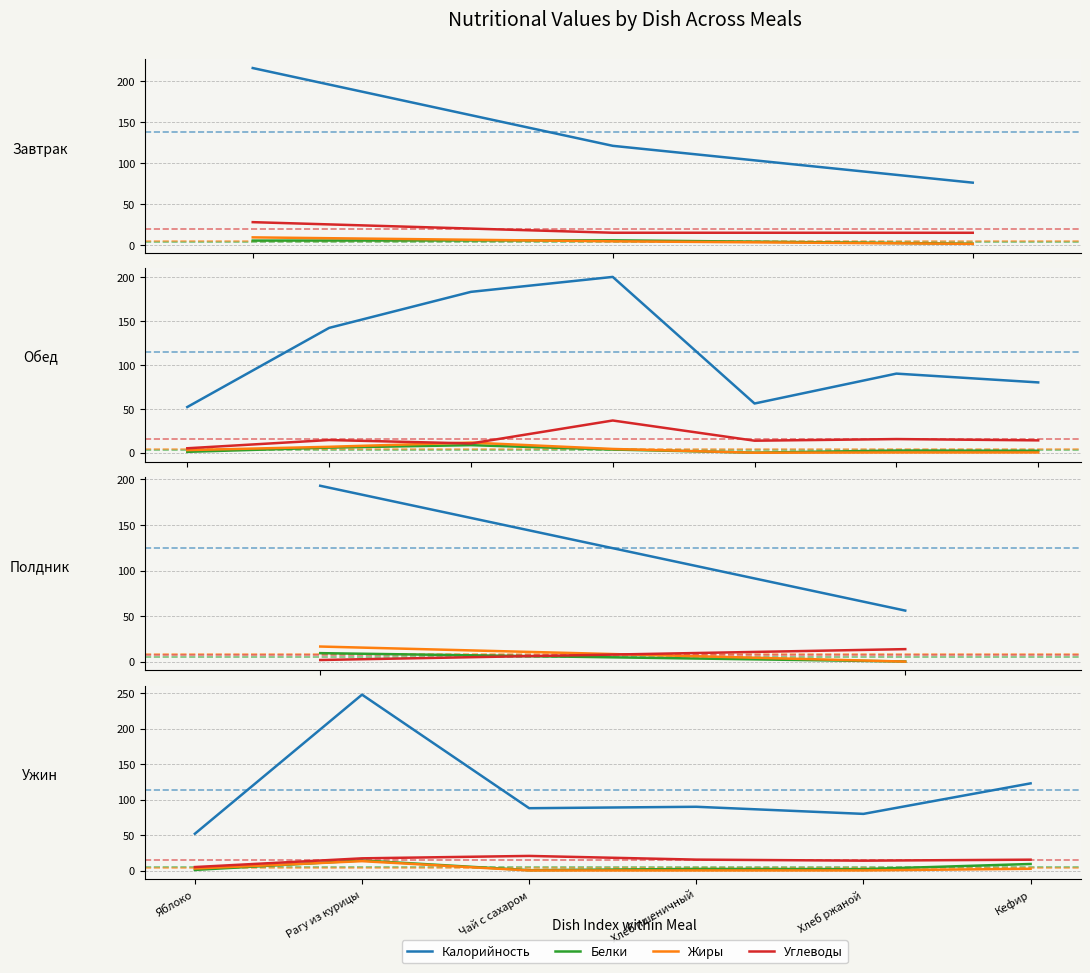

The Калорийность series shows 39.5 at Хлеб ржаной. True or false?

False